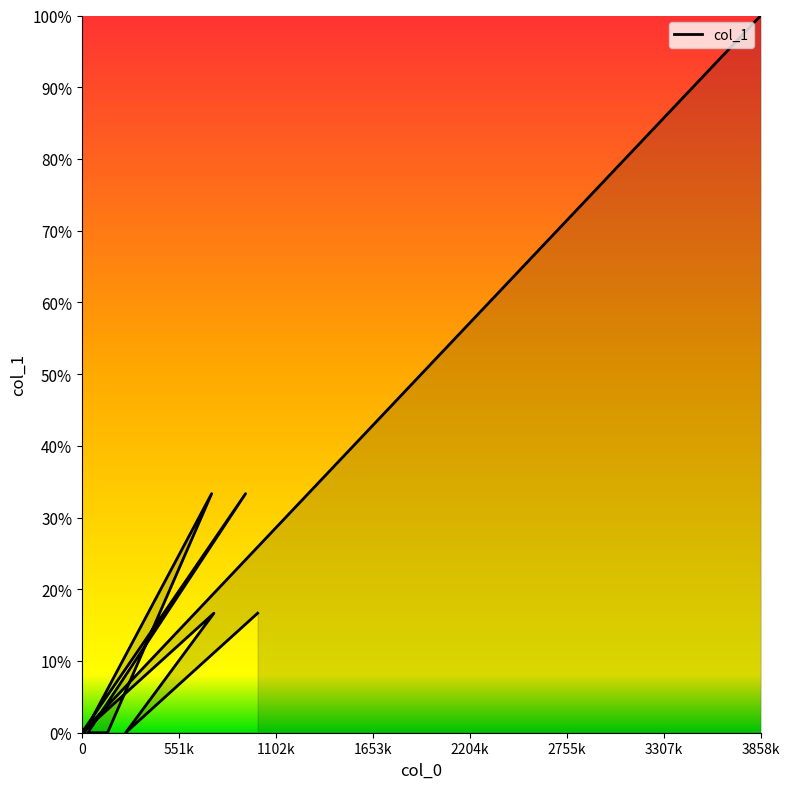

How many lines are shown in the chart?

1